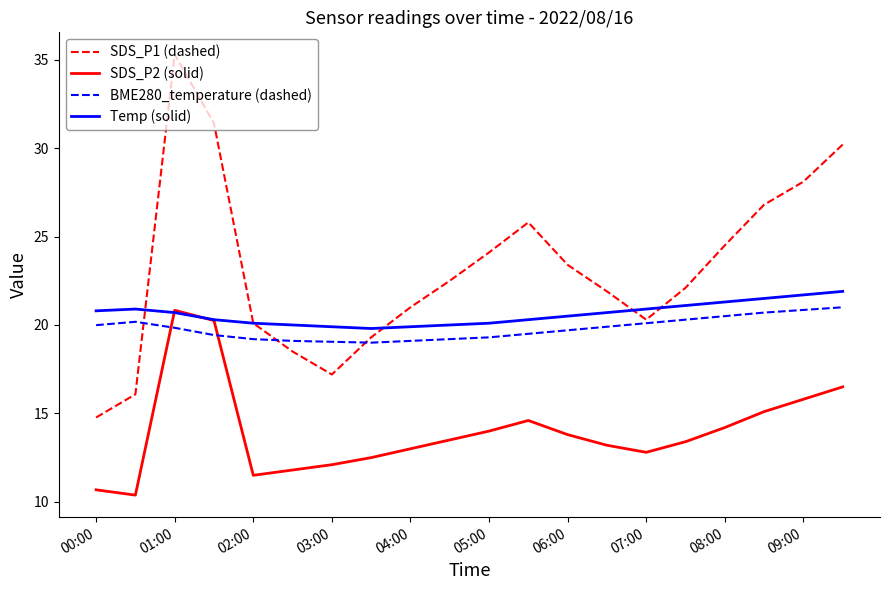

What is the minimum value shown in the chart?

10.4